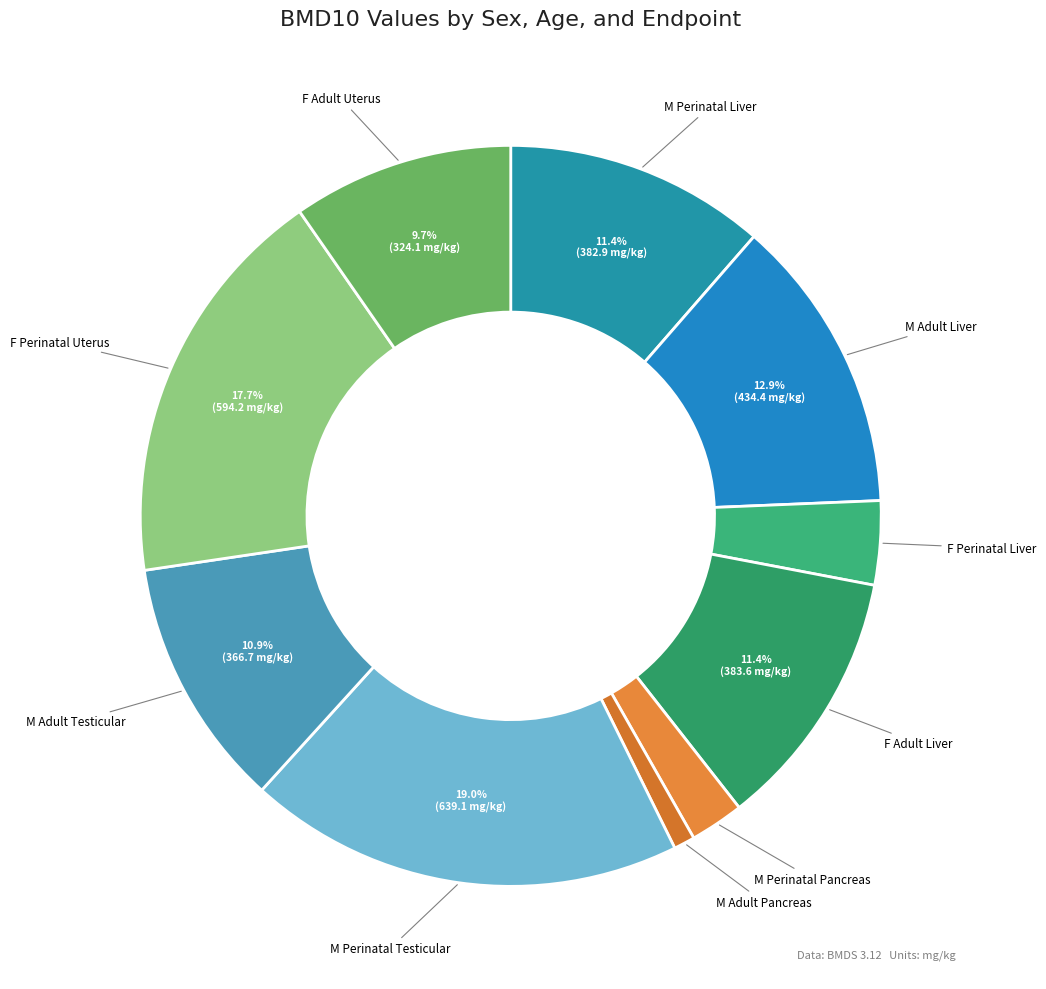

Which slice is the largest?

M Perinatal Testicular